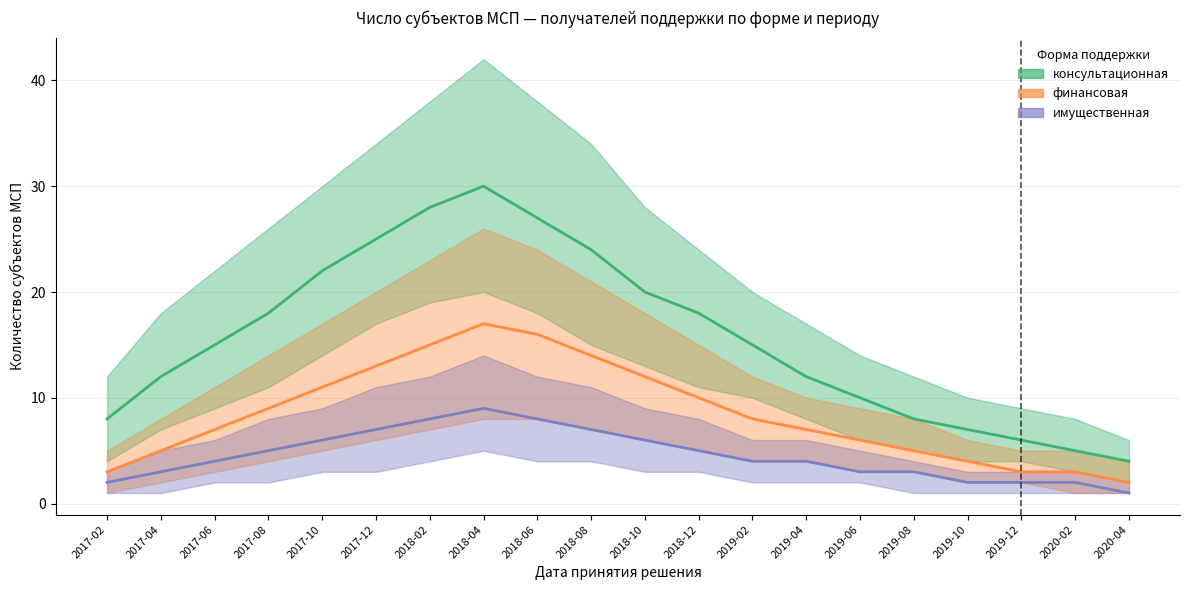

What is the label of the 11th point from the right?

2018-08